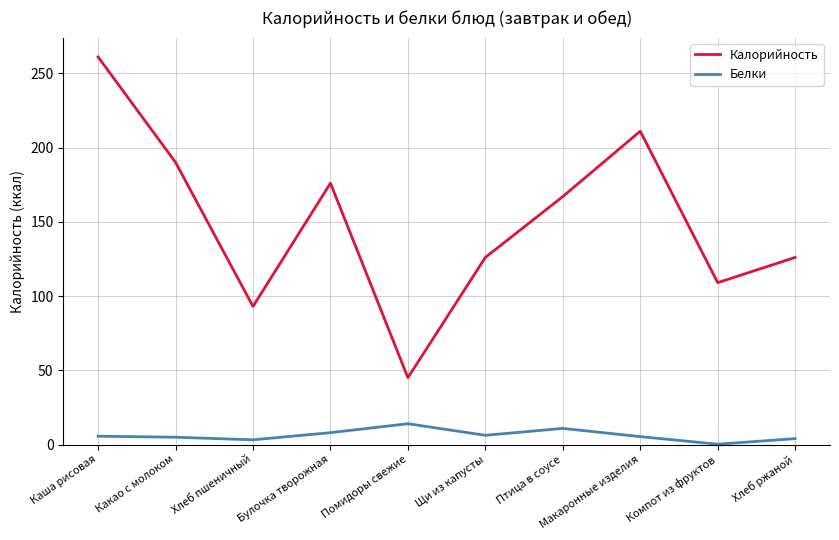

Does the chart have visible grid lines?

Yes